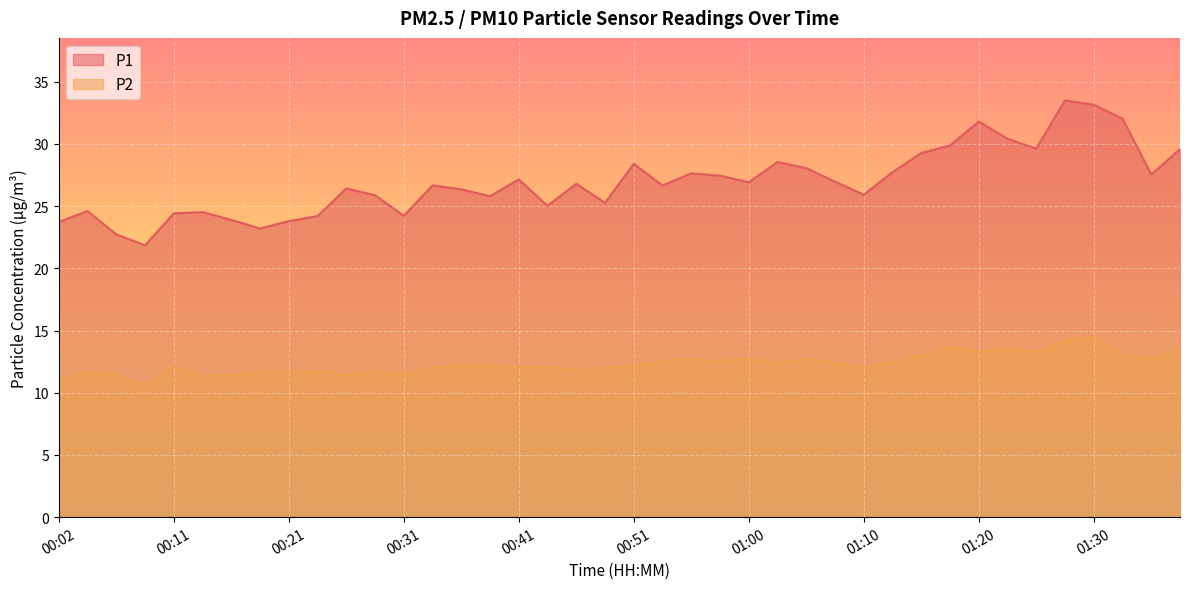

What is the sum of all P2 values?

493.6